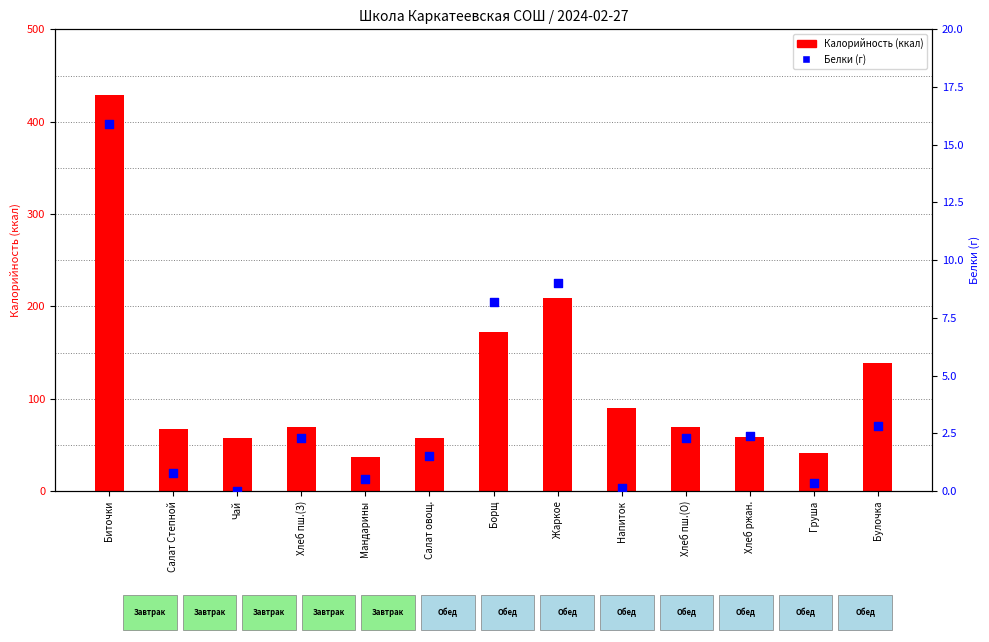

At how many categories does at least one series exceed 30?

13